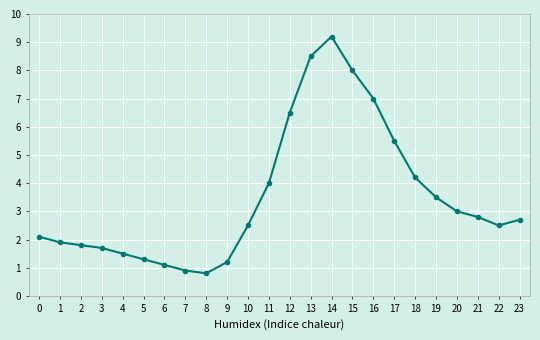

What is the value of the 4th point from the left?

1.7